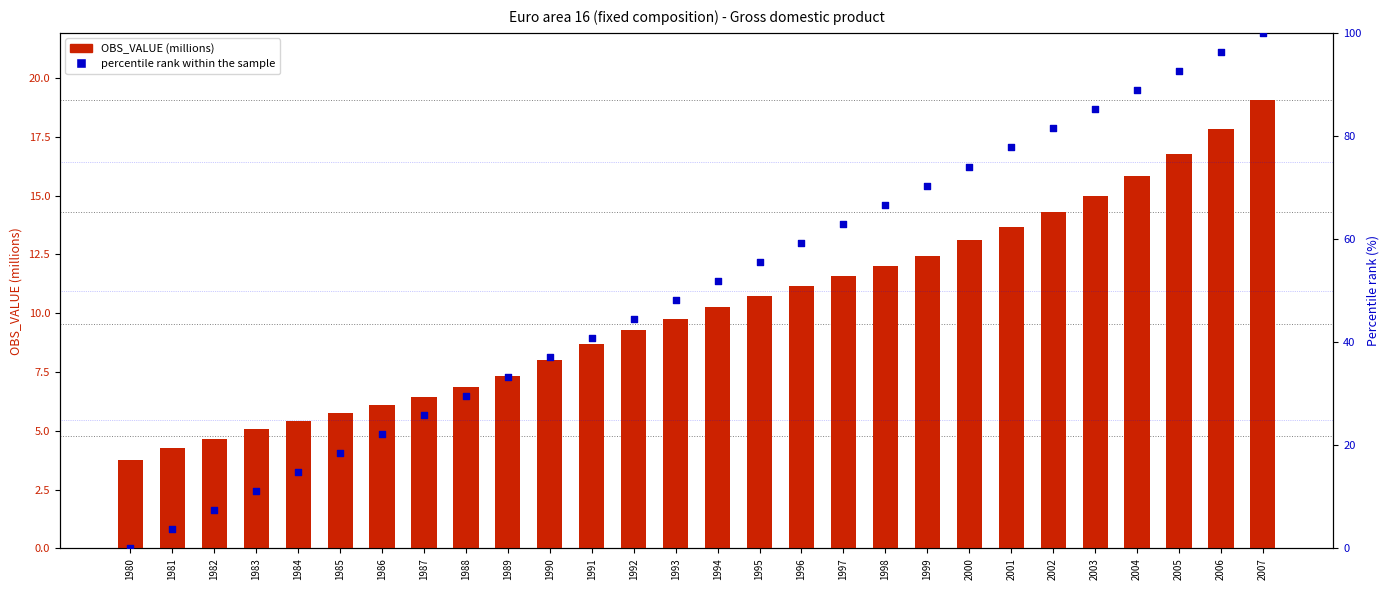

At which category is the sum across all series the highest?

2007